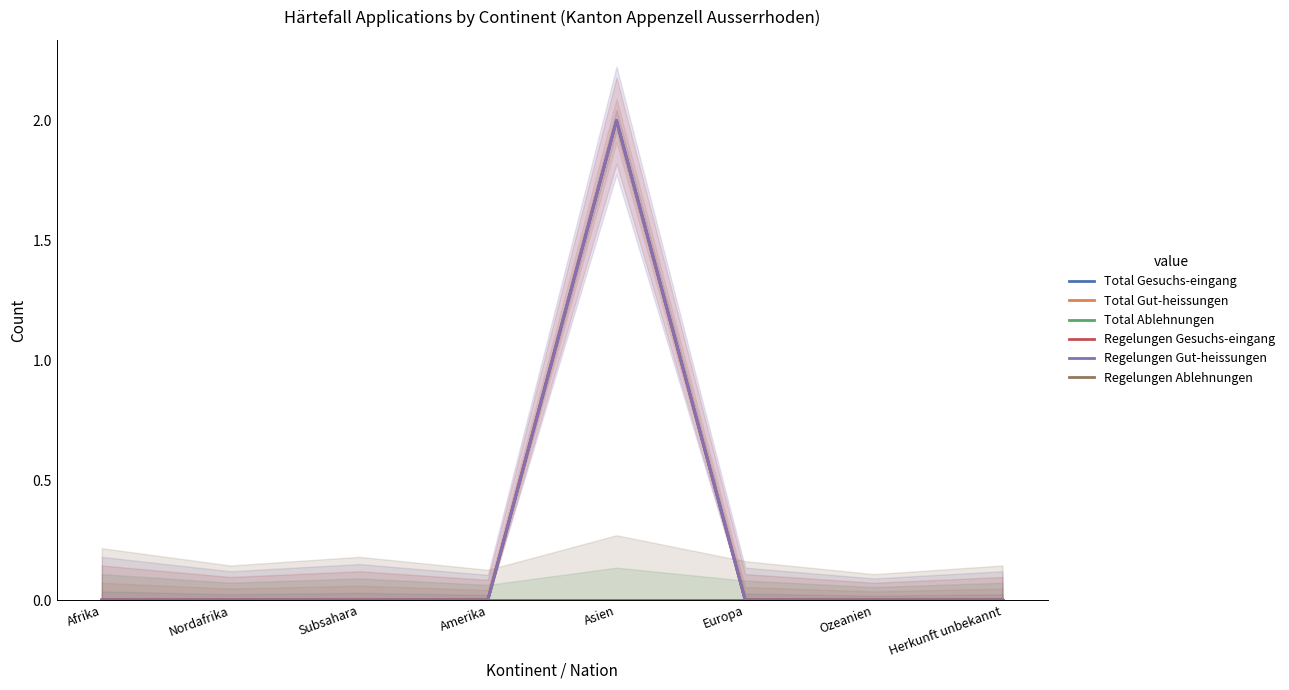

True or false: Total Ablehnungen has more than 0 interior local peaks.

False